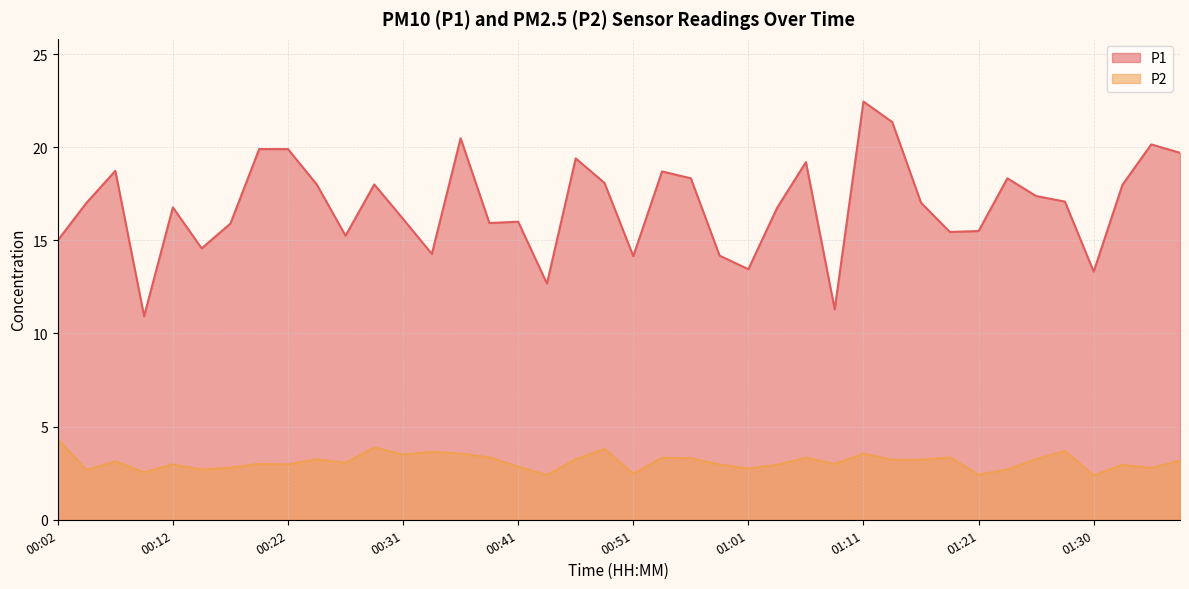

Does the chart have visible grid lines?

Yes